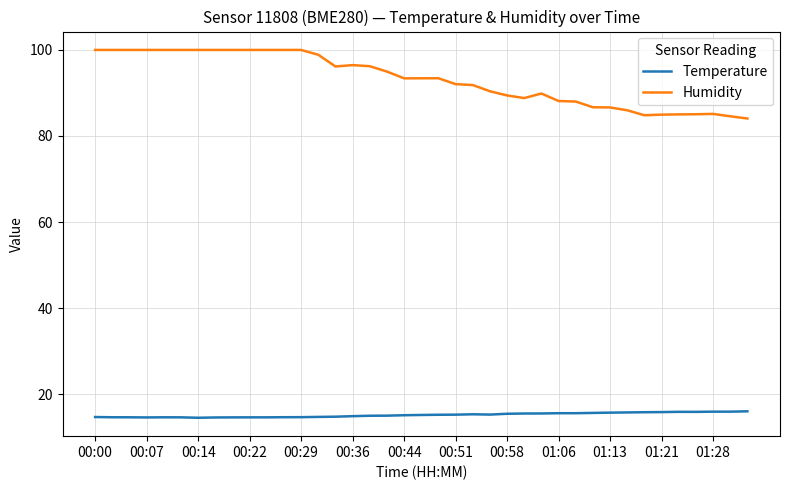

Which series has the largest range (max minus min)?

Humidity